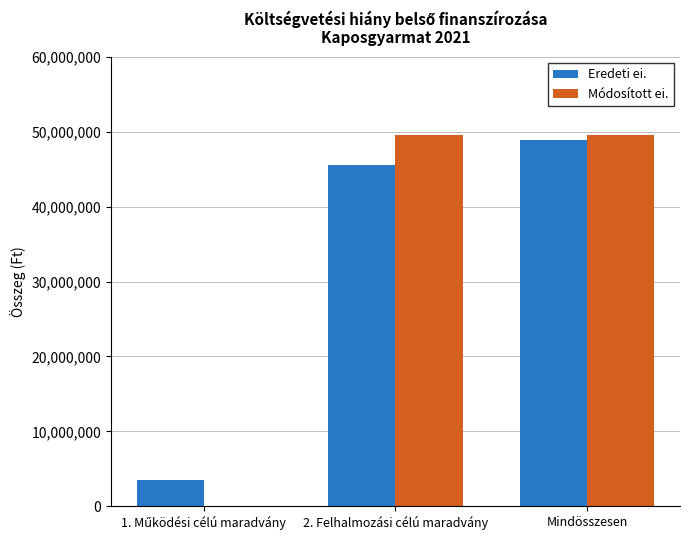

What are all the series names shown in the legend?

Eredeti ei., Módosított ei.